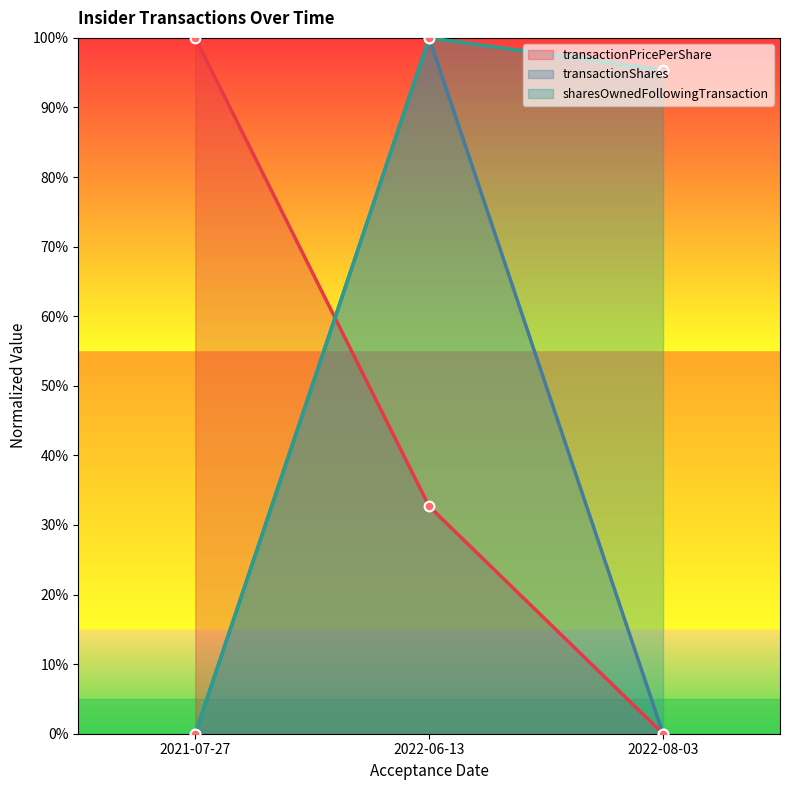

How many values in transactionShares are above zero?

1